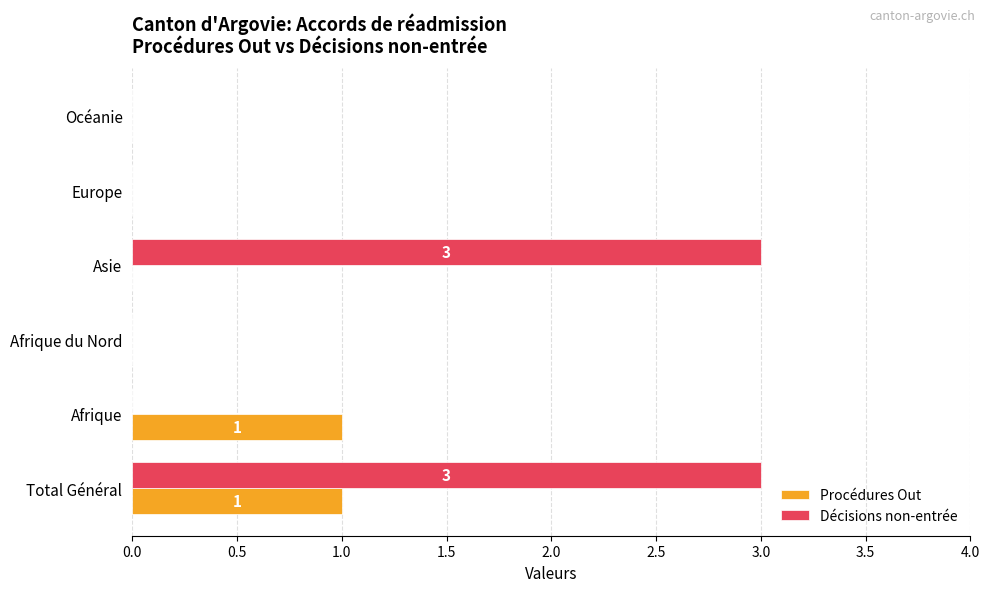

Which series changed the most between Total Général and Afrique du Nord?

Décisions non-entrée